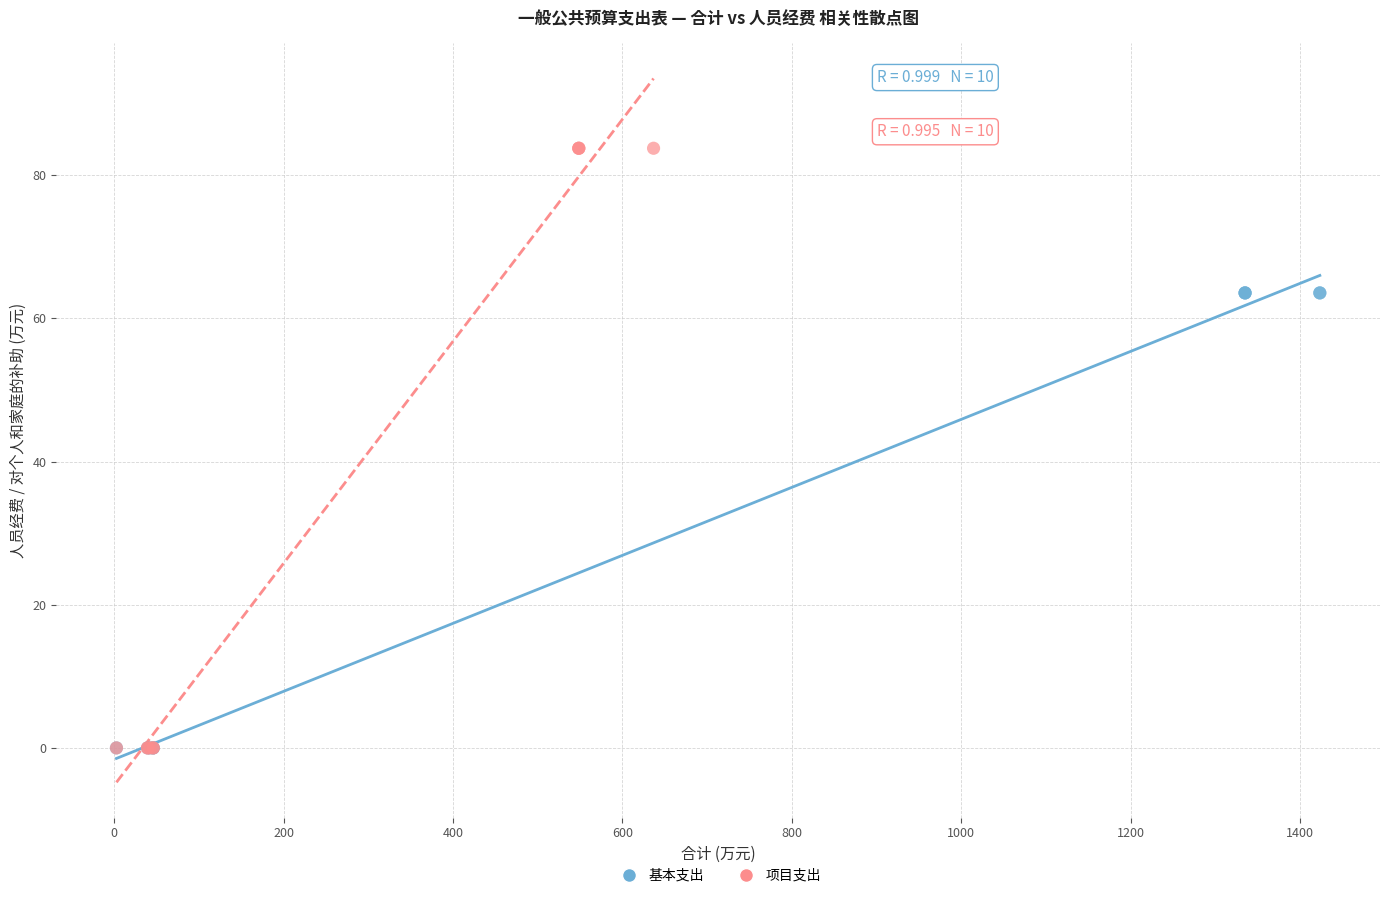

Which series has the widest spread of Y values?

项目支出